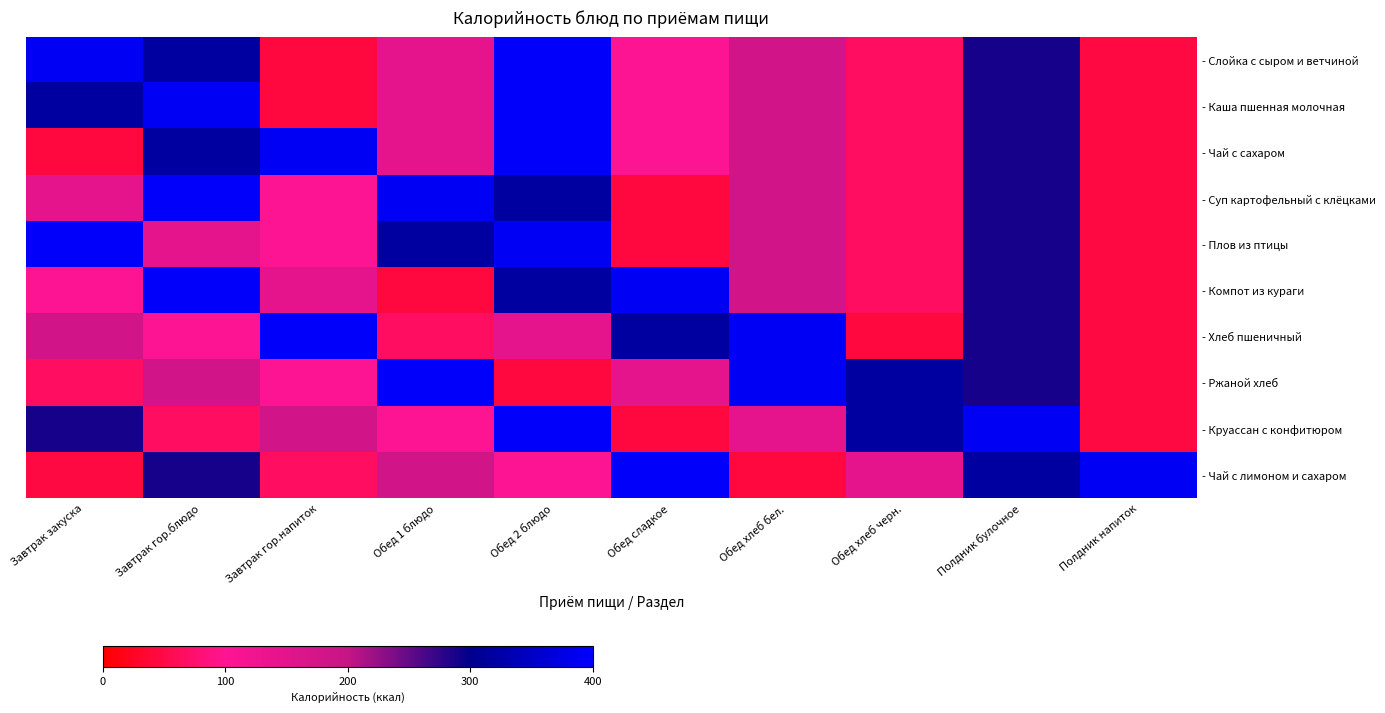

Rank the series at Полдник напиток from lowest to highest value.

- Слойка с сыром и ветчиной, - Каша пшенная молочная, - Чай с сахаром, - Суп картофельный с клёцками, - Плов из птицы, - Компот из кураги, - Хлеб пшеничный, - Ржаной хлеб, - Круассан с конфитюром, - Чай с лимоном и сахаром